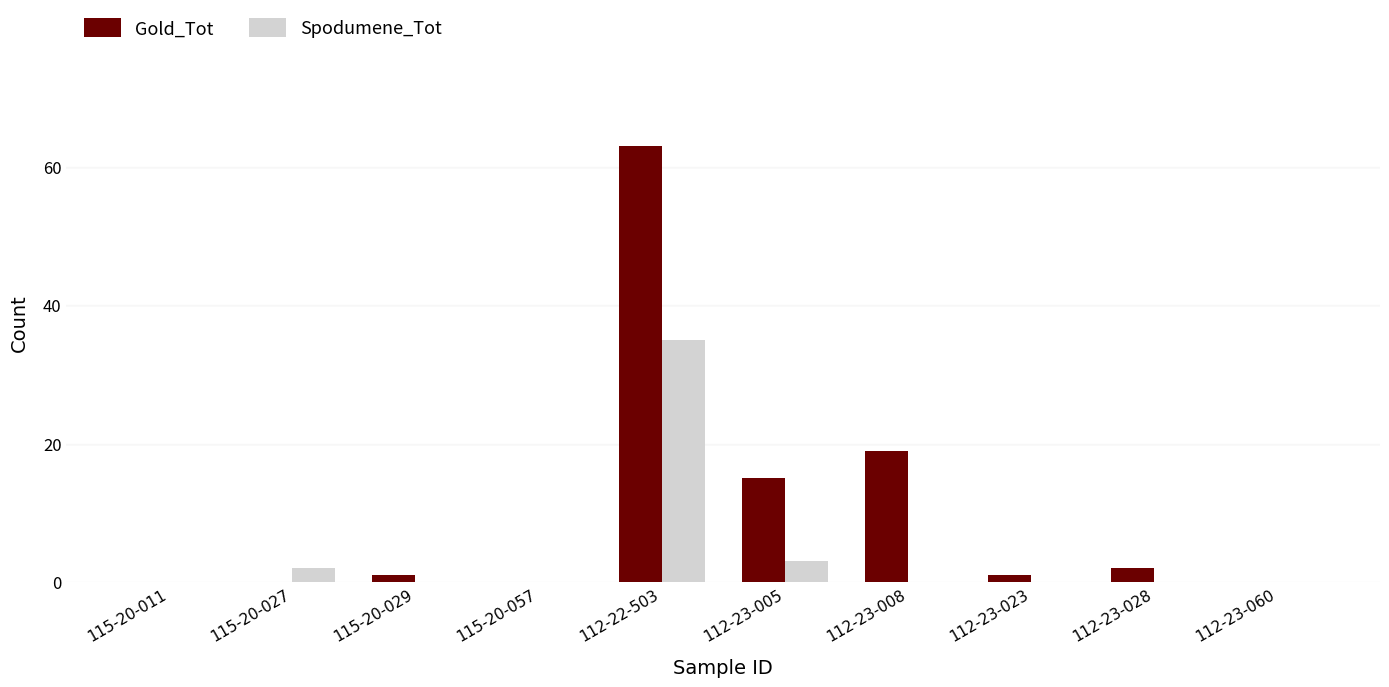

At which label is Spodumene_Tot closest to 17?

112-23-005